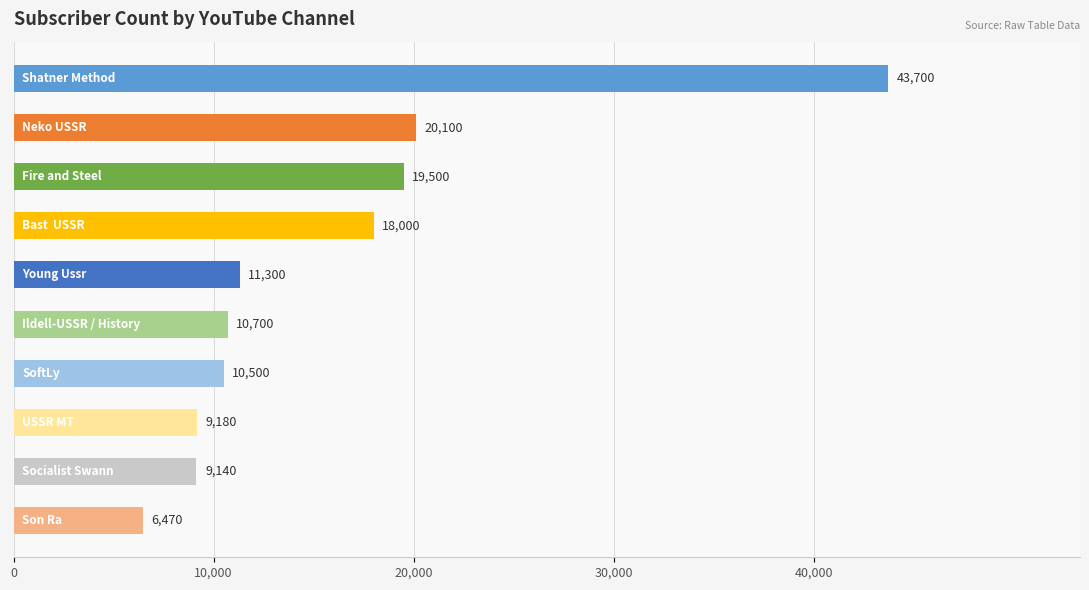

What is the maximum value shown in the chart?

43700